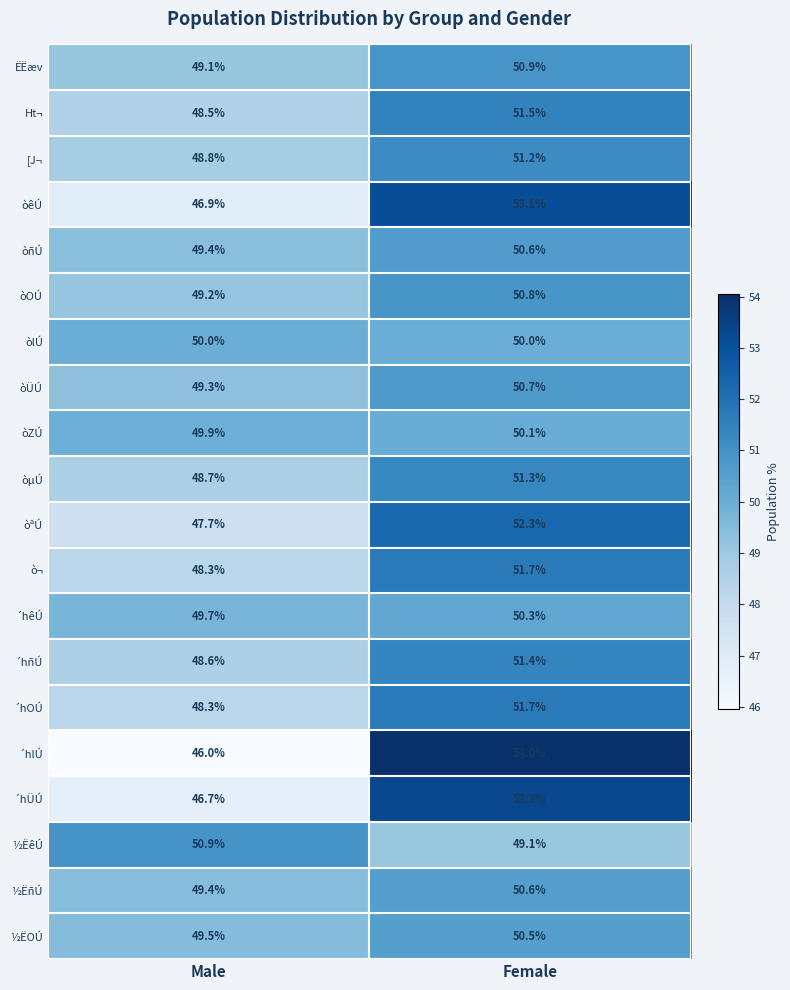

The value of ½ËOÚ at Female is 50.5. True or false?

True